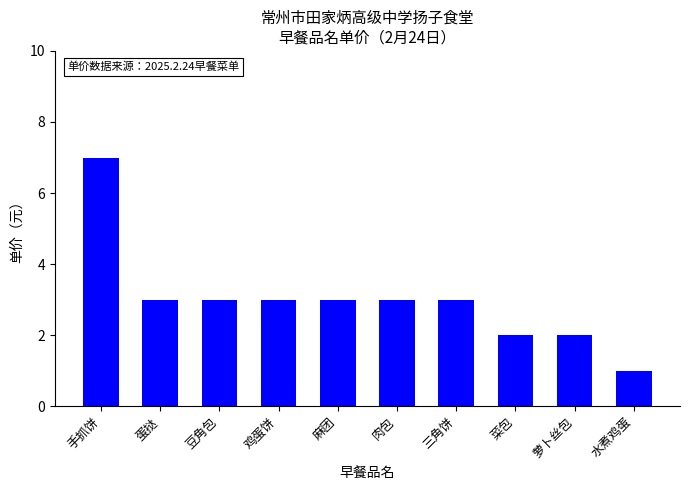

What position from the right is 三角饼?

4